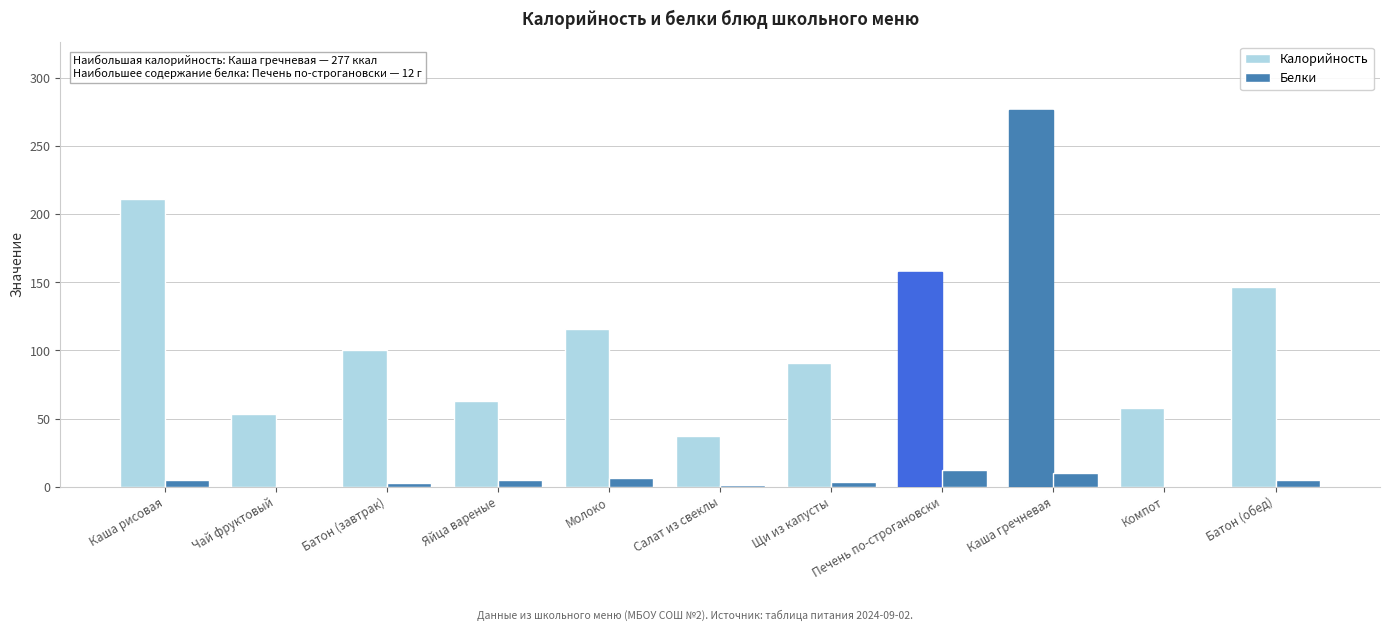

The Калорийность series shows 147.0 at Батон (обед). True or false?

True